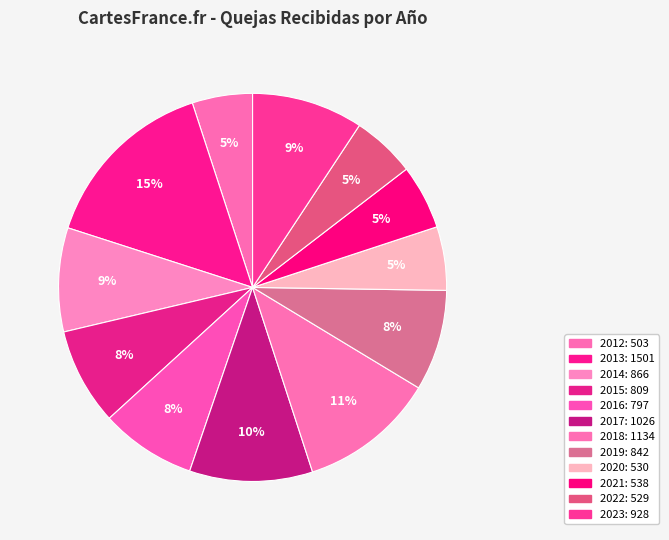

How much of the chart is everything except 2016?

92.0%